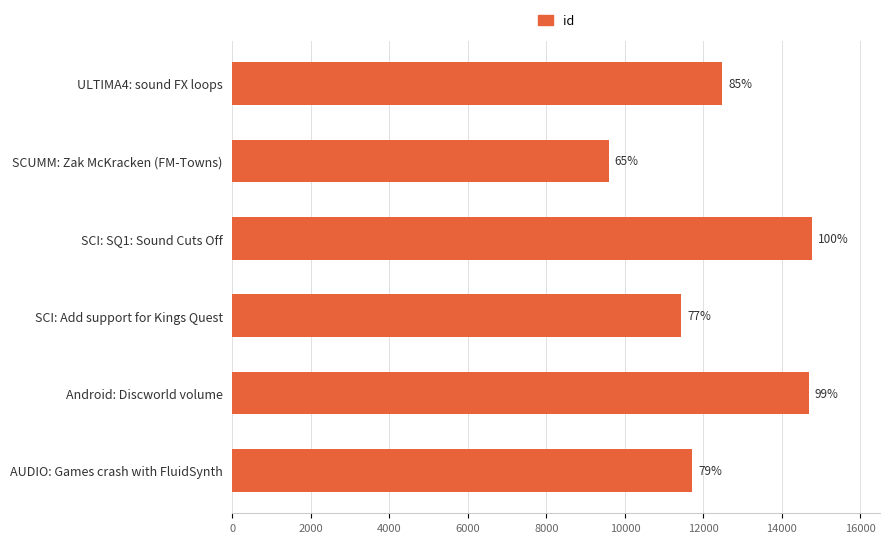

Are the bars horizontal?

Yes